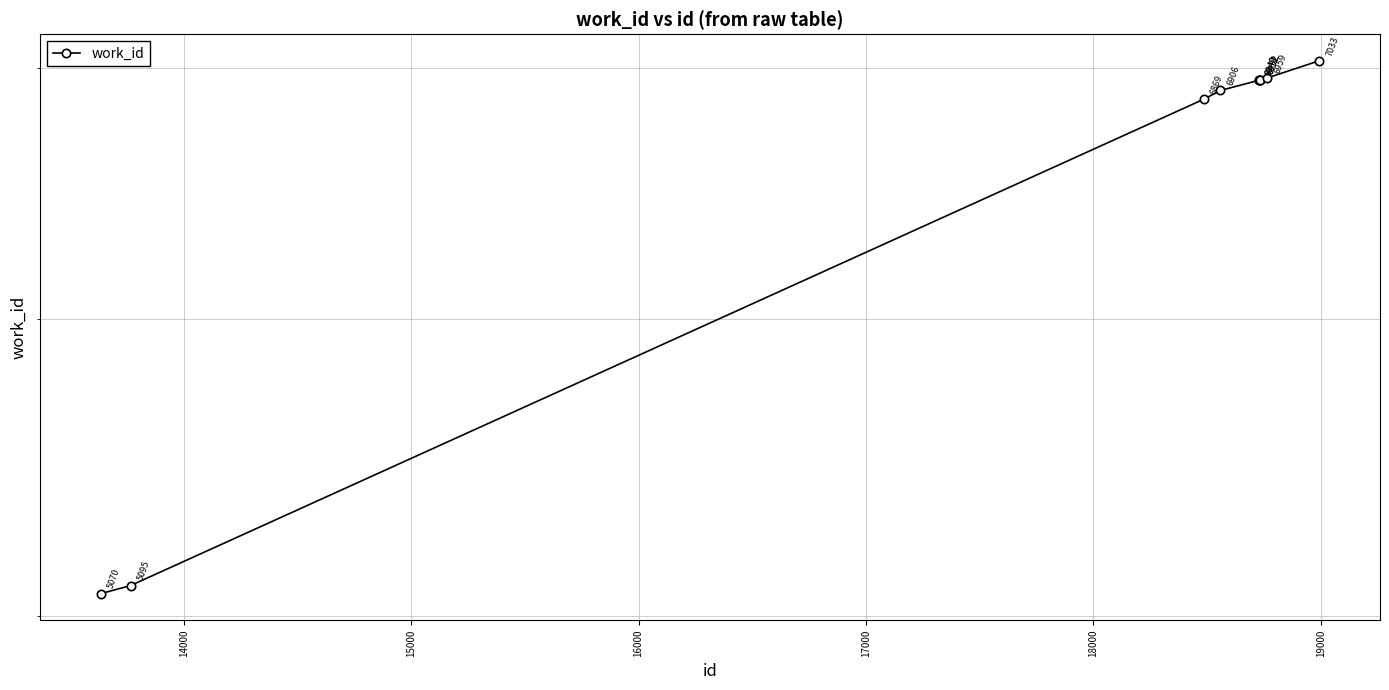

Where does the data first go above 6949?

19000